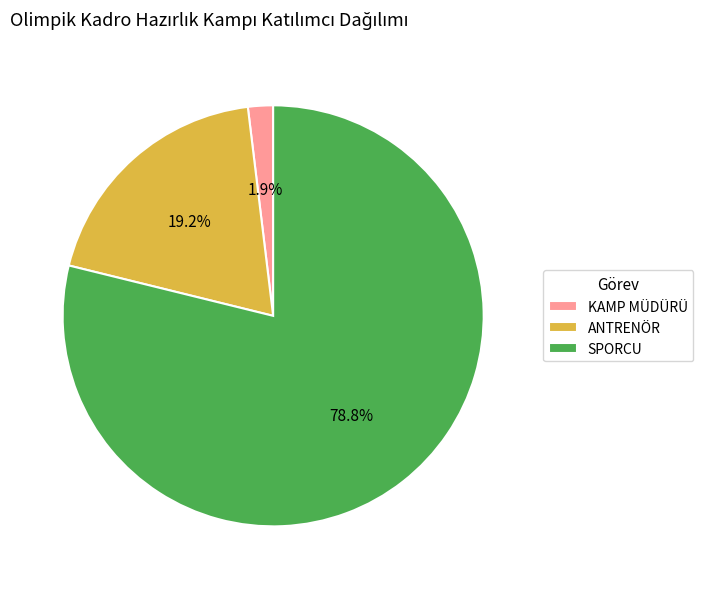

What portion of the pie excludes ANTRENÖR?

80.8%